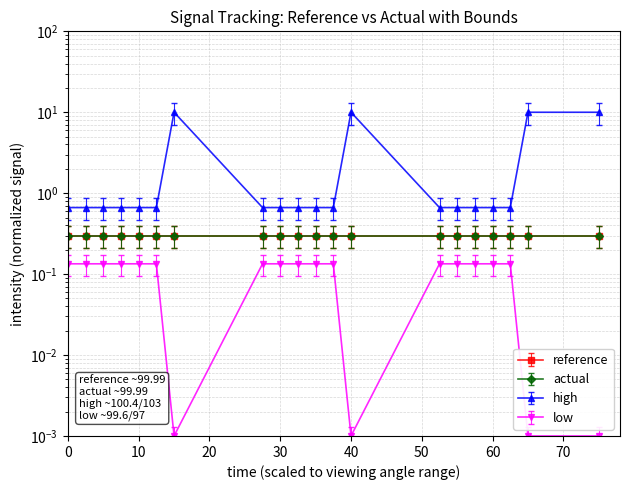

The low series shows 13.3 at 18. True or false?

False